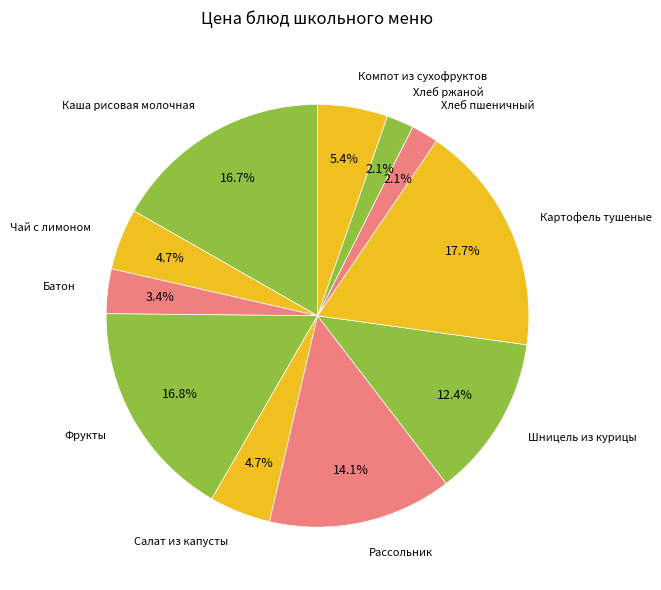

Between Салат из капусты and Картофель тушеные, which is larger?

Картофель тушеные